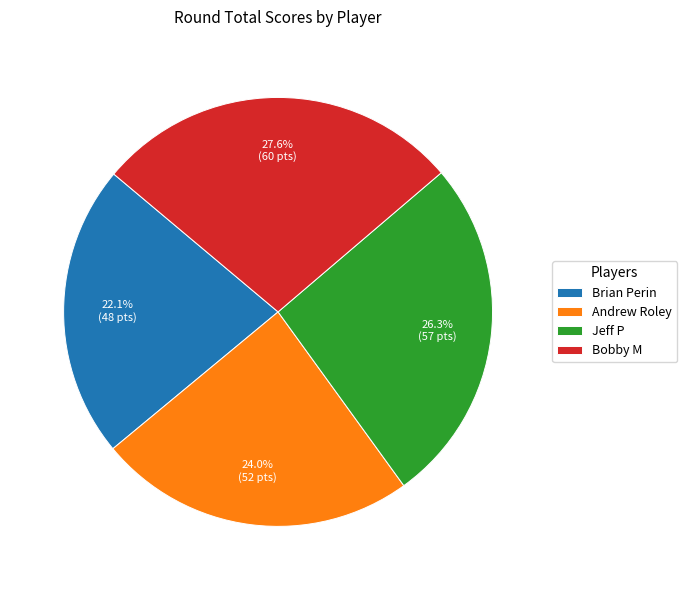

How many segments does this pie chart have?

4